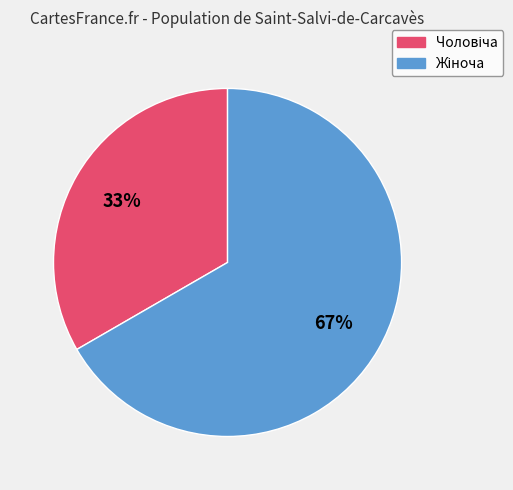

Does any single category account for the majority?

Yes